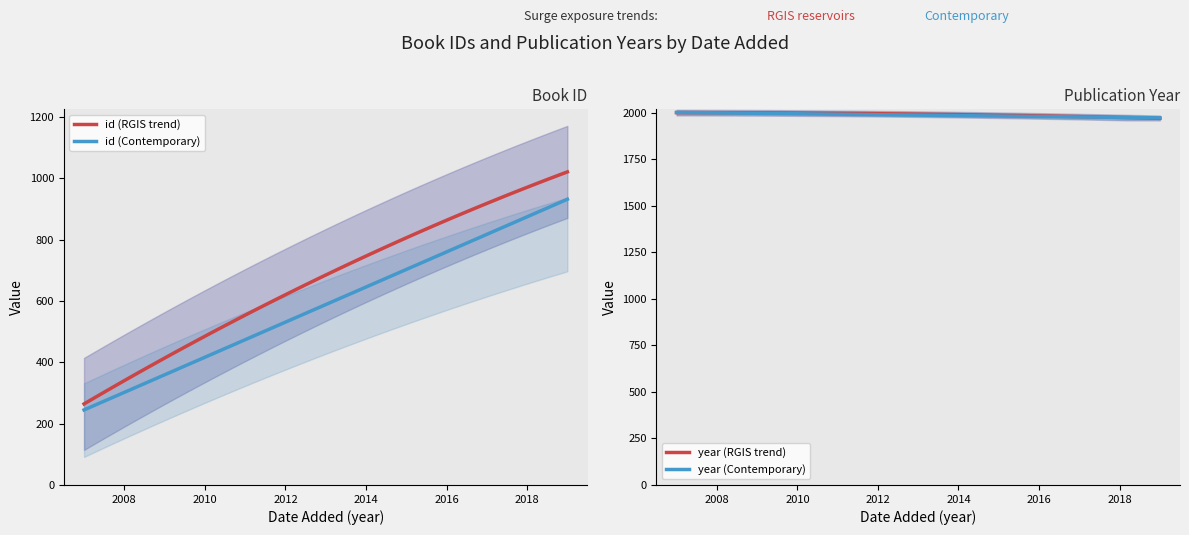

What is the sum of the id values at 18/02/2019 and 7/10/2007?

1282